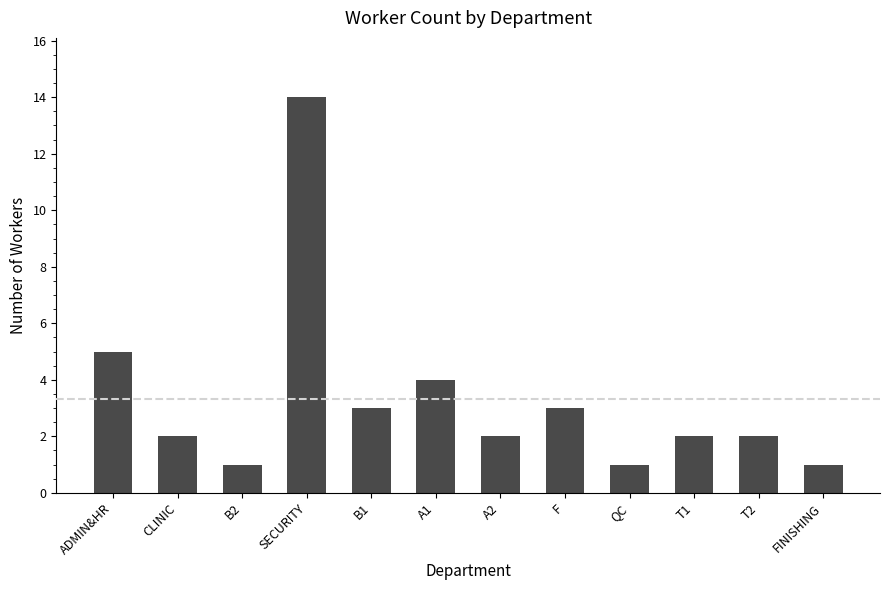

Where is the data nearest to the value 7?

ADMIN&HR